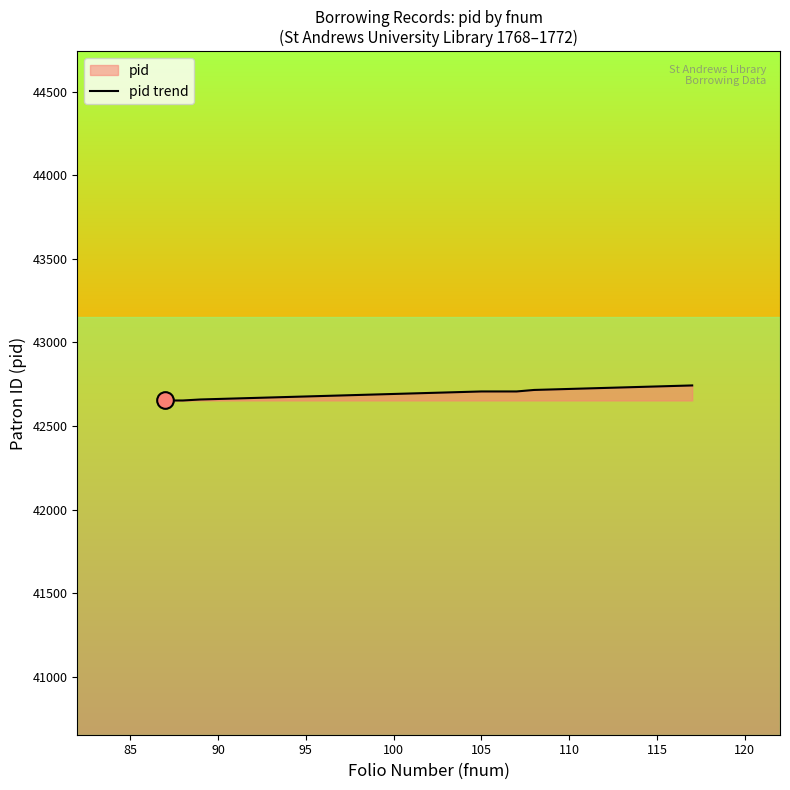

What is the greatest value displayed?

42743